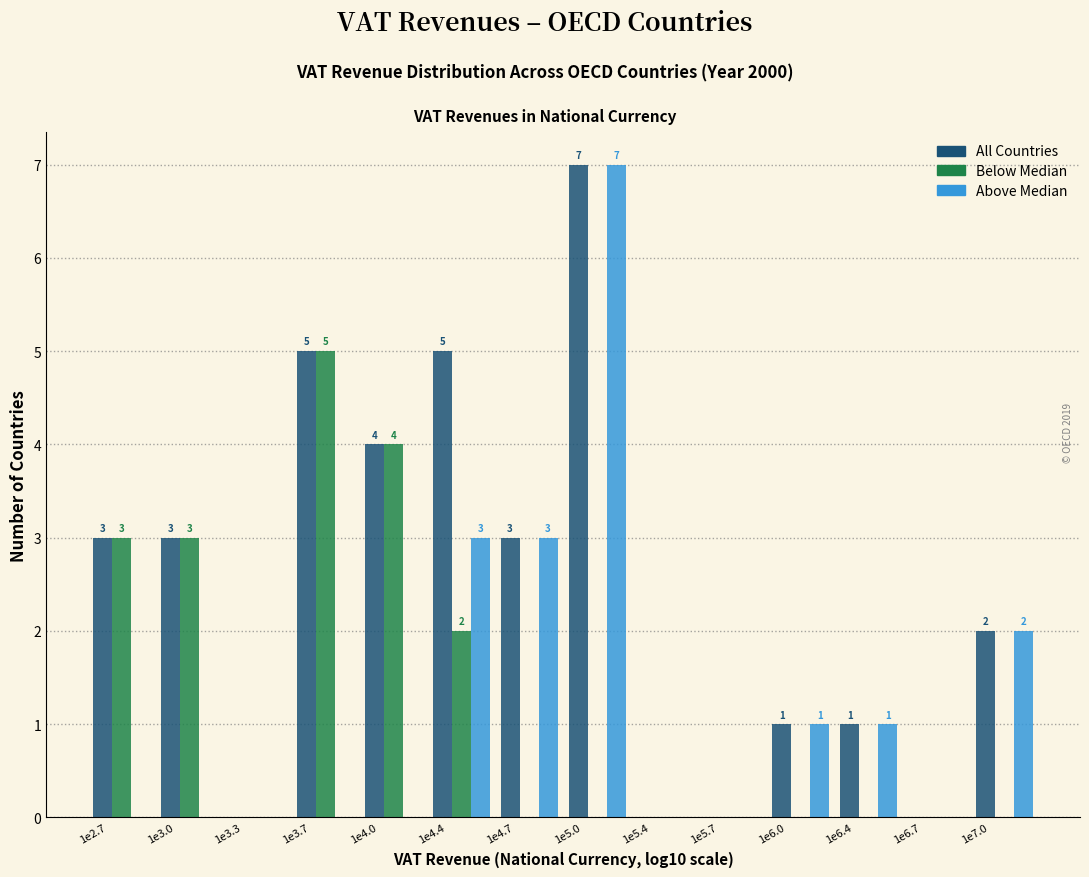

What is the maximum value shown in the chart?

7